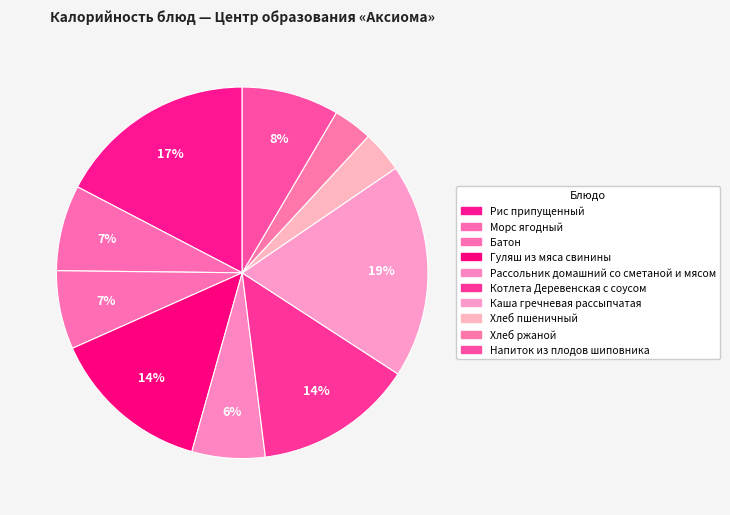

Does Хлеб ржаной represent more than half of the total?

No